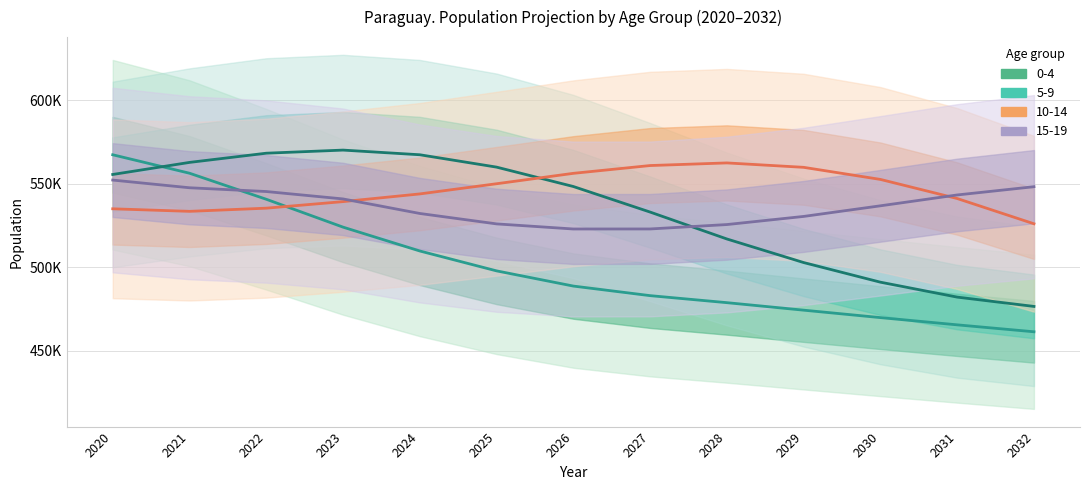

The value of 10-14 at 2029 is 286157. True or false?

False